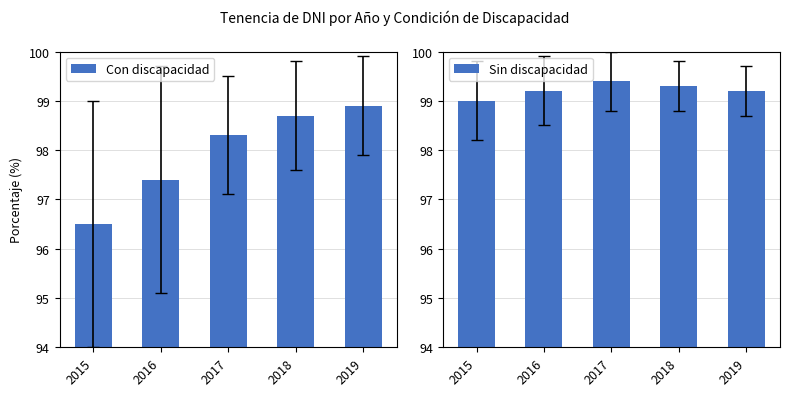

Which series has the widest spread of values?

Con discapacidad